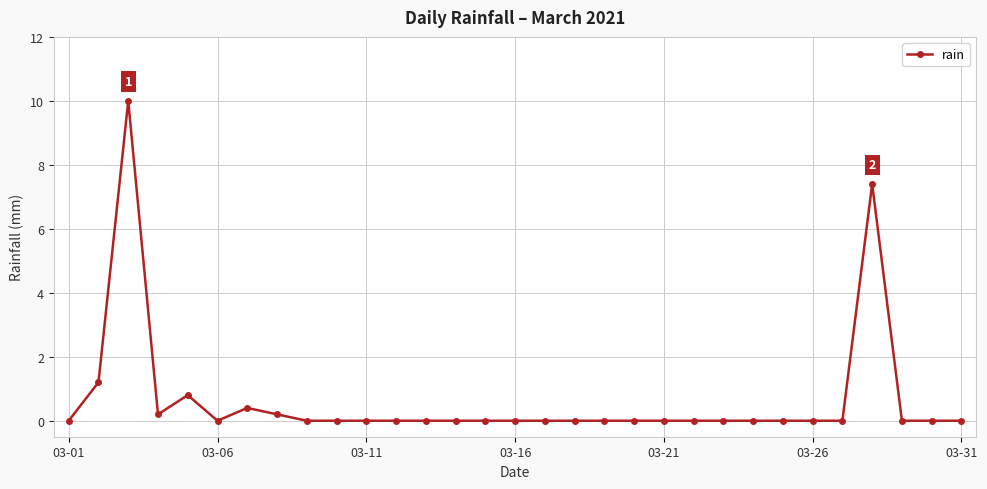

Does the chart display data point markers on the line(s)?

Yes